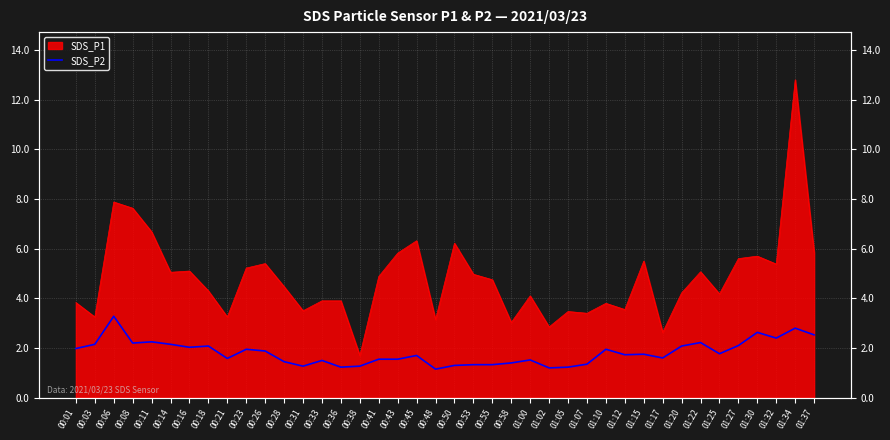

Does the chart display data point markers on the line(s)?

No